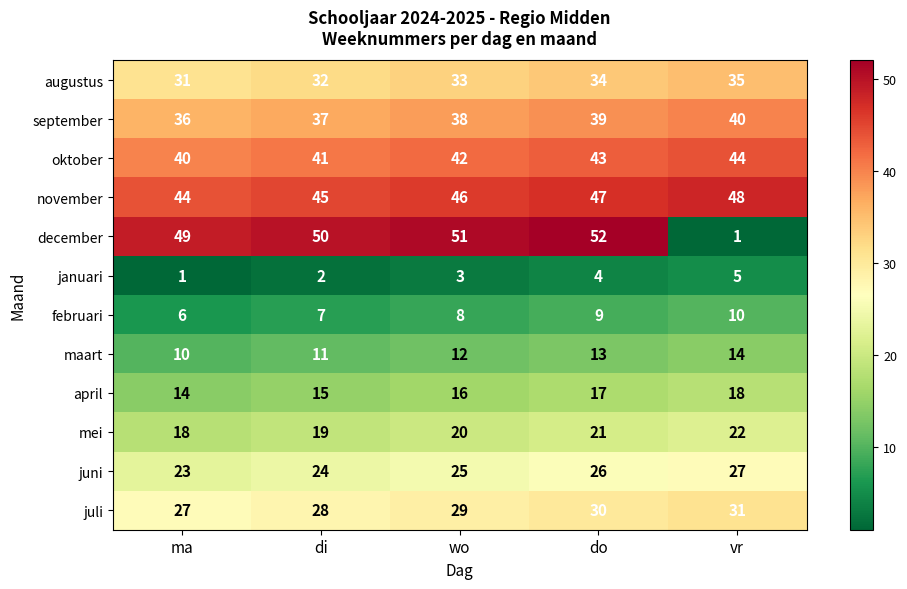

What is the difference between the maximum and second lowest values in the april series?

3